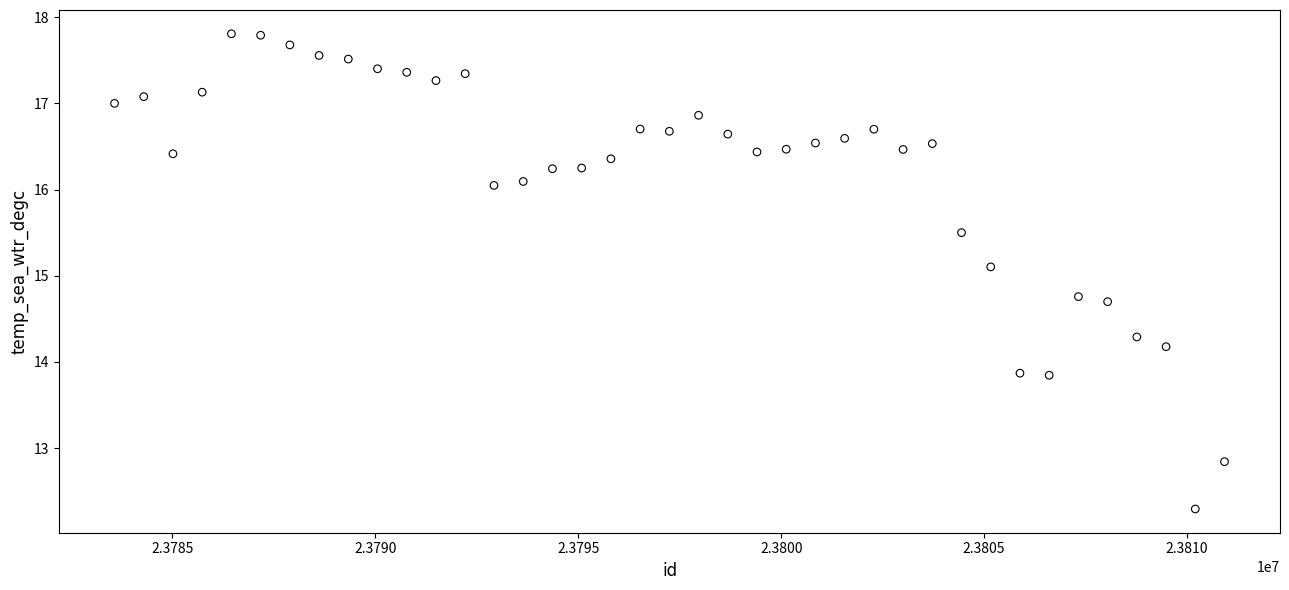

What Y value in the scatter plot is closest to 15?

15.1